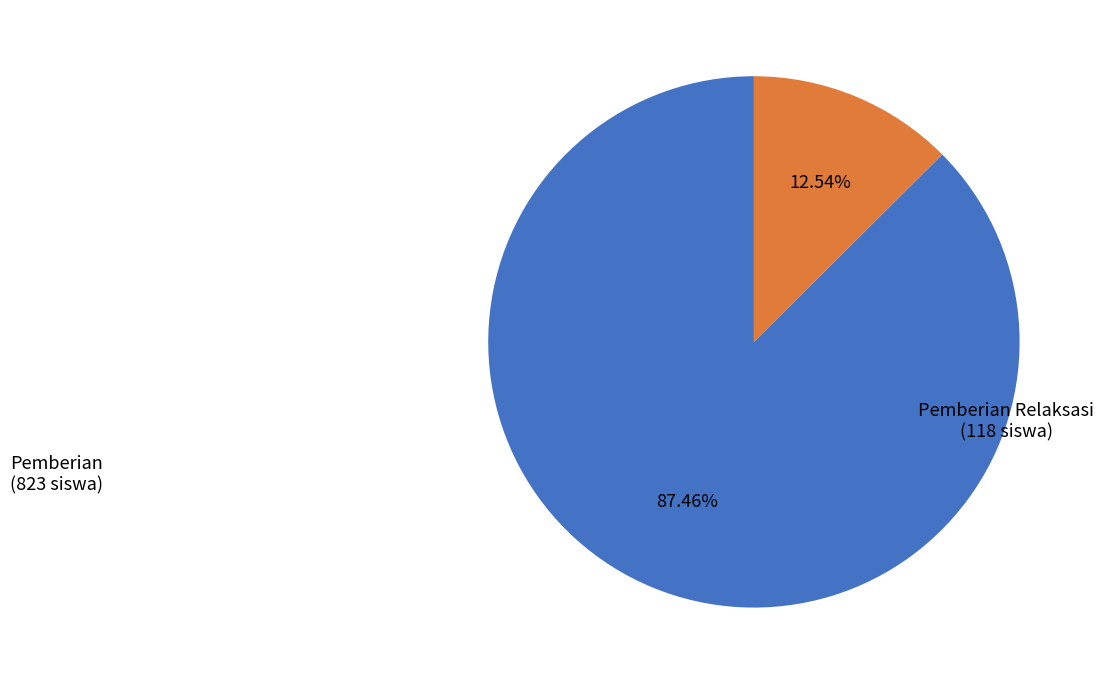

To the nearest percent, what is the average slice percentage?

50%